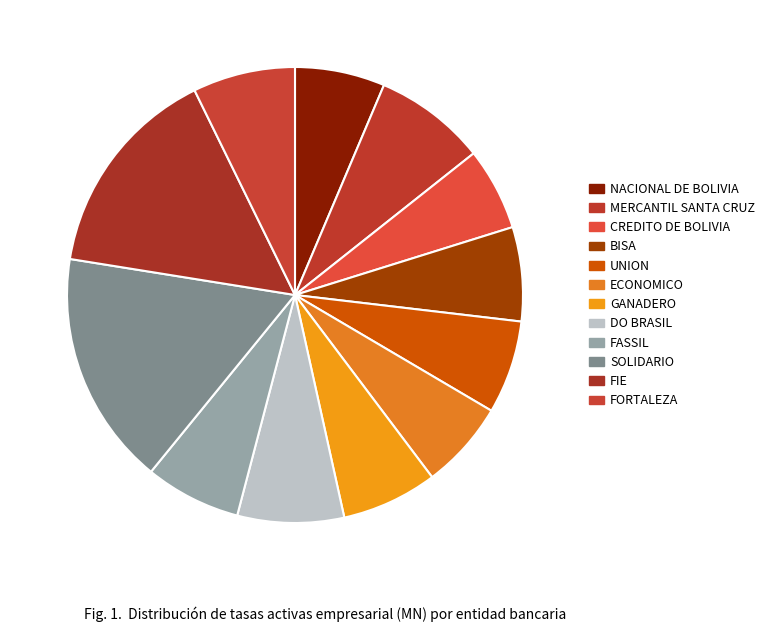

How many slices are in this pie chart?

12